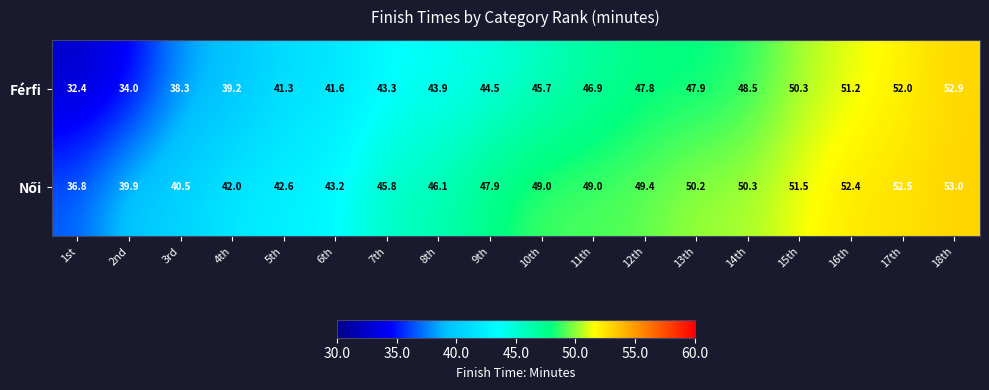

The value of Férfi at 8th is 15.6. True or false?

False